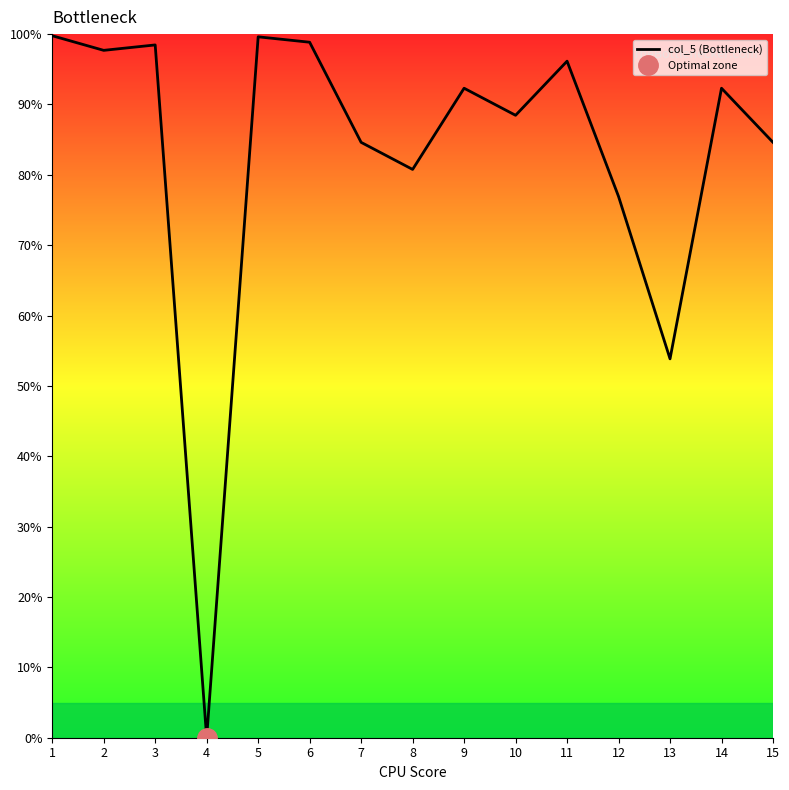

Is it true that the value at 5 is 32.0?

False